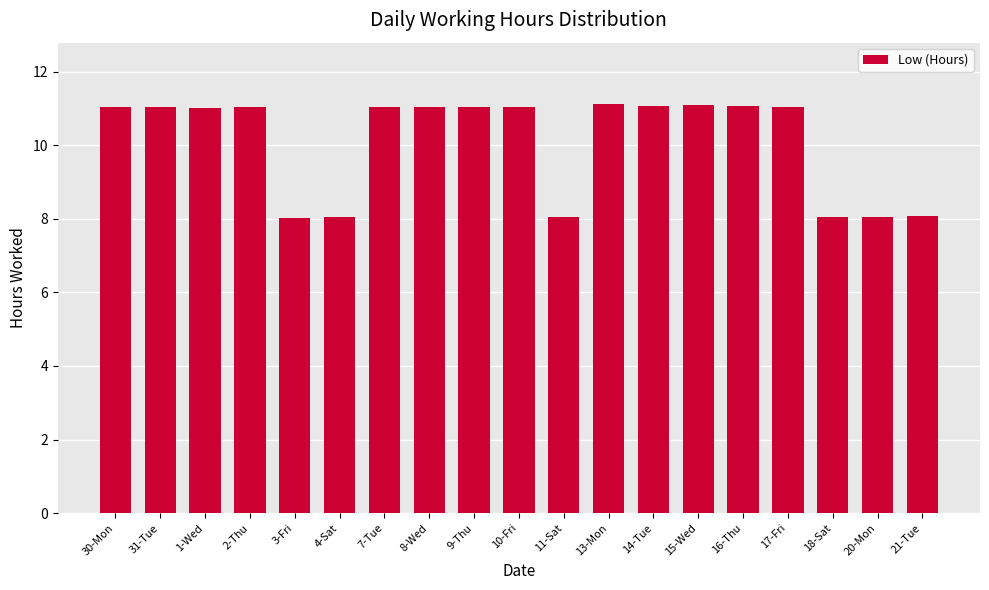

True or false: the data shows 8.1 at 20-Mon.

True